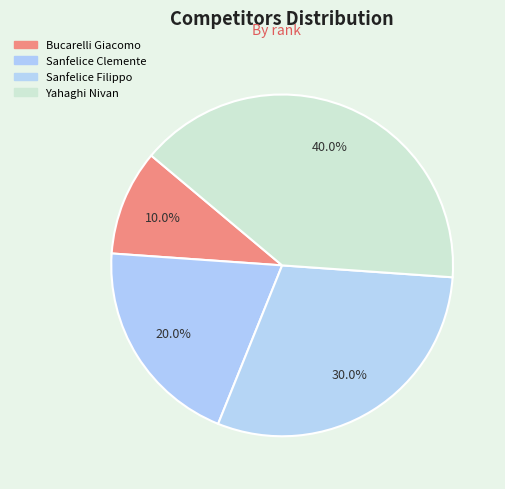

To the nearest percent, what is the average slice percentage?

25%